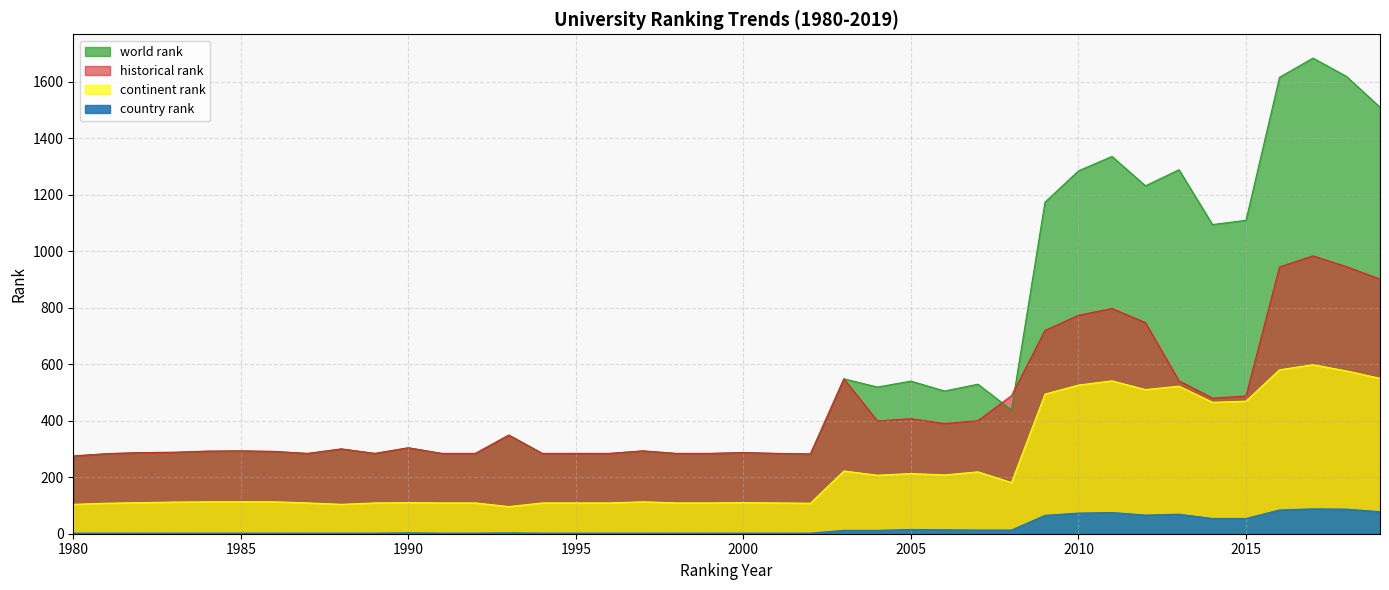

Reading left to right, list all the values displayed in this chart.

world rank: 275	283	287	288	292	293	291	284	300	284	304	284	284	349	284	284	284	293	284	284	287	284	282	548	519	540	505	529	438	1173	1284	1335	1231	1288	1094	1109	1615	1683	1618	1509
continent rank: 104	108	110	112	113	113	113	109	104	109	110	109	109	96	109	109	109	113	109	109	110	109	108	222	207	213	208	219	181	494	526	541	510	522	465	469	580	598	576	550
country rank: 2	2	2	2	2	2	2	2	2	2	3	2	2	3	2	2	2	2	2	2	2	2	2	12	12	15	14	13	13	65	73	75	66	69	54	54	84	88	87	78
historical rank: 275	283	287	288	292	293	291	284	300	284	304	284	284	349	284	284	284	293	284	284	287	284	282	548	399	407	390	400	488	719	773	797	747	541	480	487	944	983	945	901